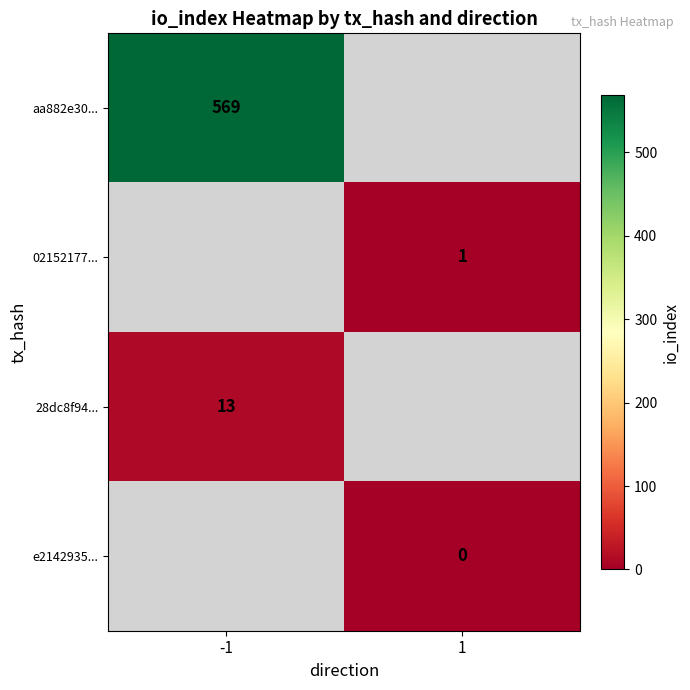

The 02152177... series shows 2 at 1. True or false?

False